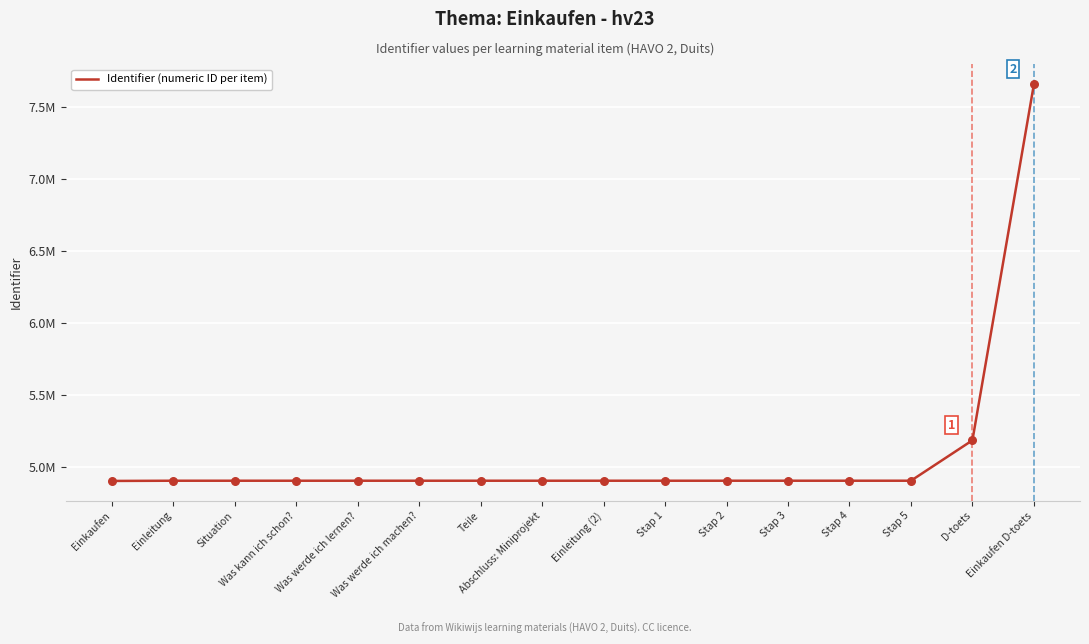

Between Teile and Einleitung (2), which is larger?

Einleitung (2)